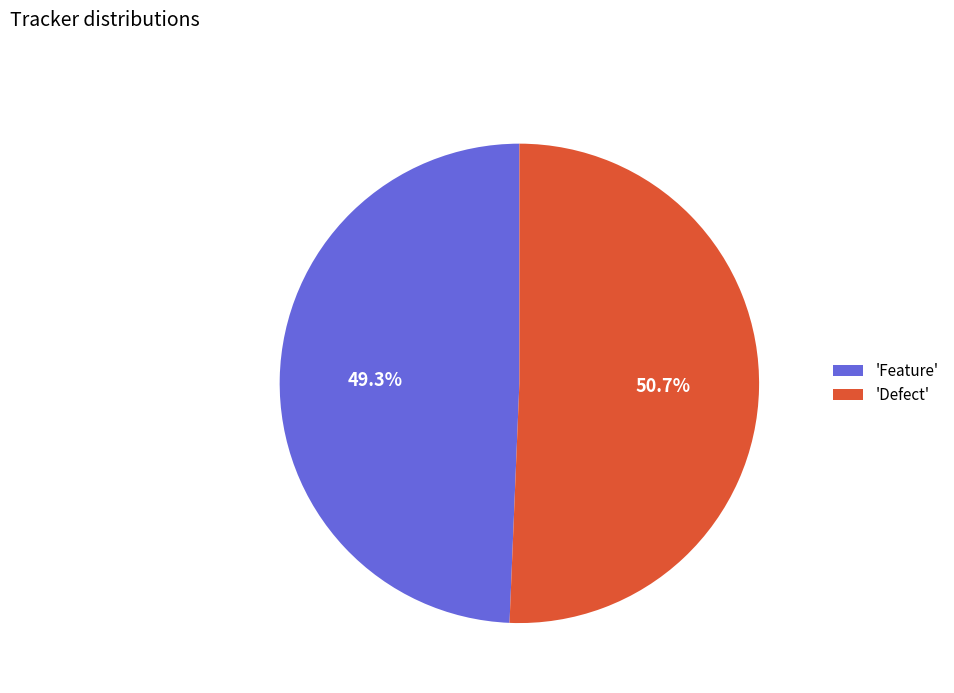

Which category has the biggest portion of the pie?

'Defect'